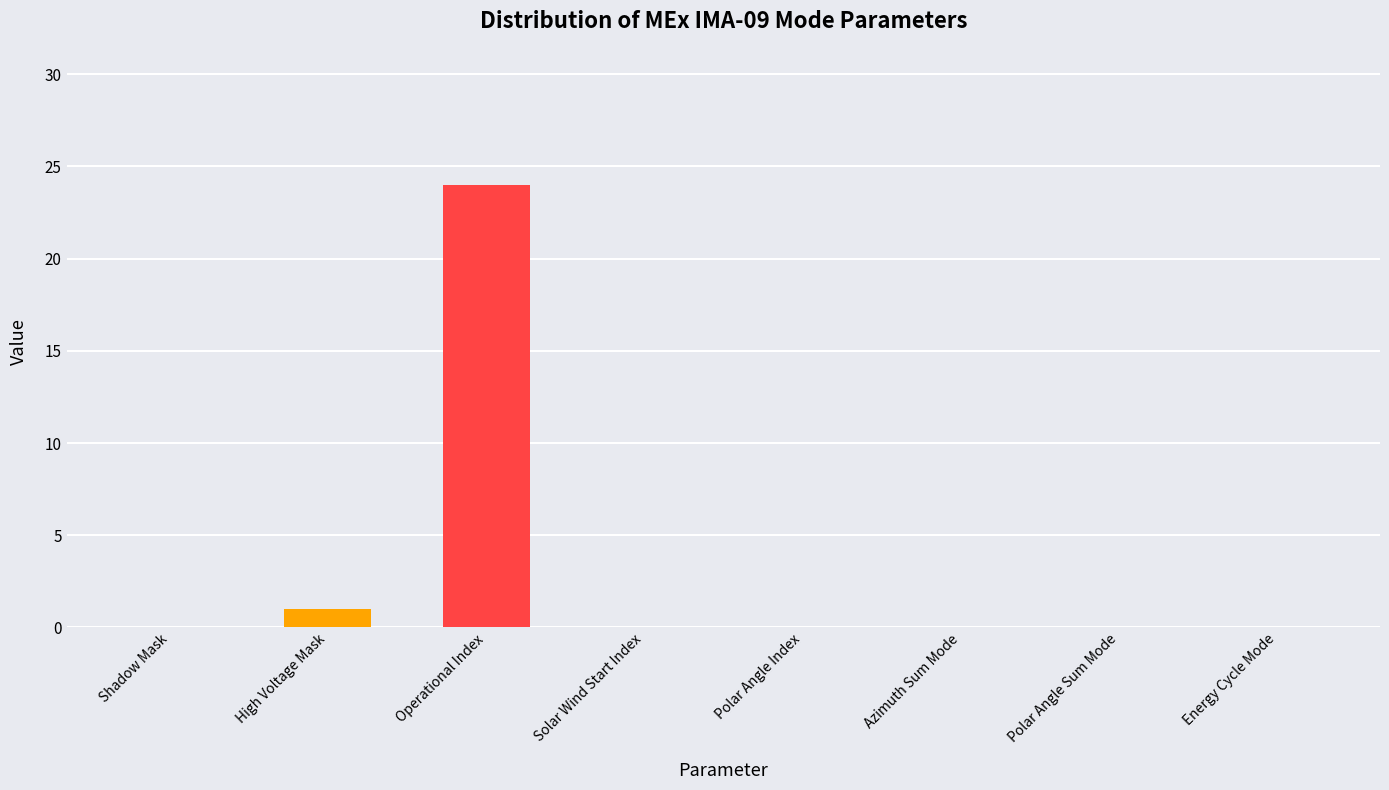

Are the bars horizontal?

No